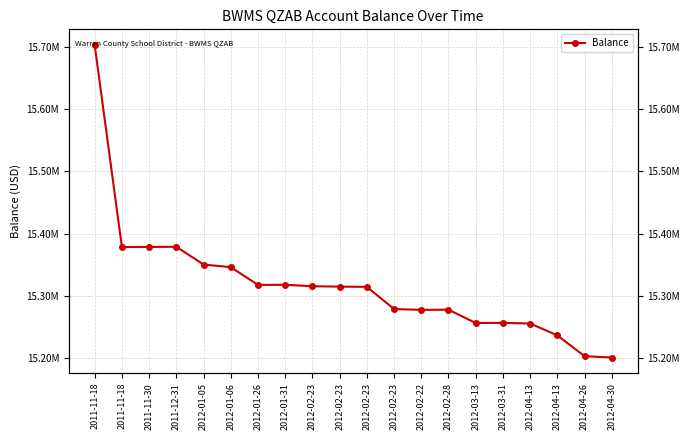

What is the value of the 17th point from the left?

15255546.6